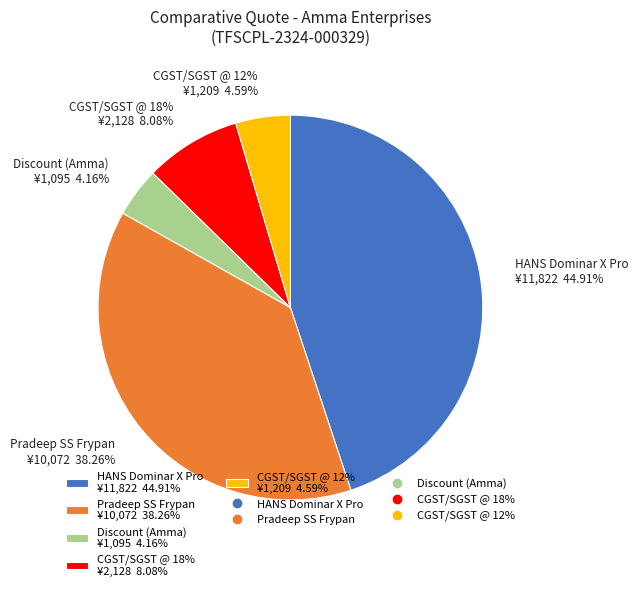

Rank the categories by value from lowest to highest.

Discount (Amma), CGST/SGST @ 12%, CGST/SGST @ 18%, Pradeep SS Frypan, HANS Dominar X Pro